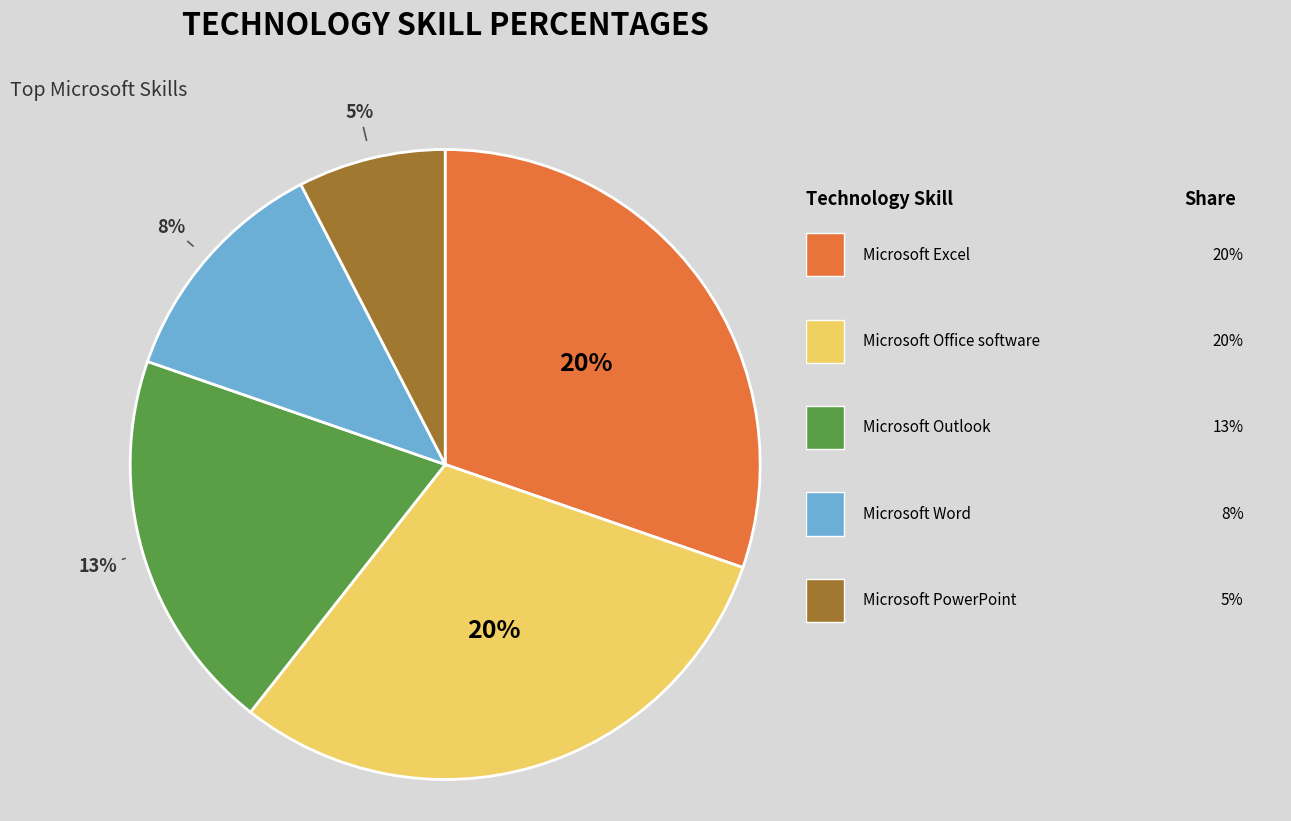

Is the sum of Microsoft PowerPoint and Microsoft Excel greater than half?

No